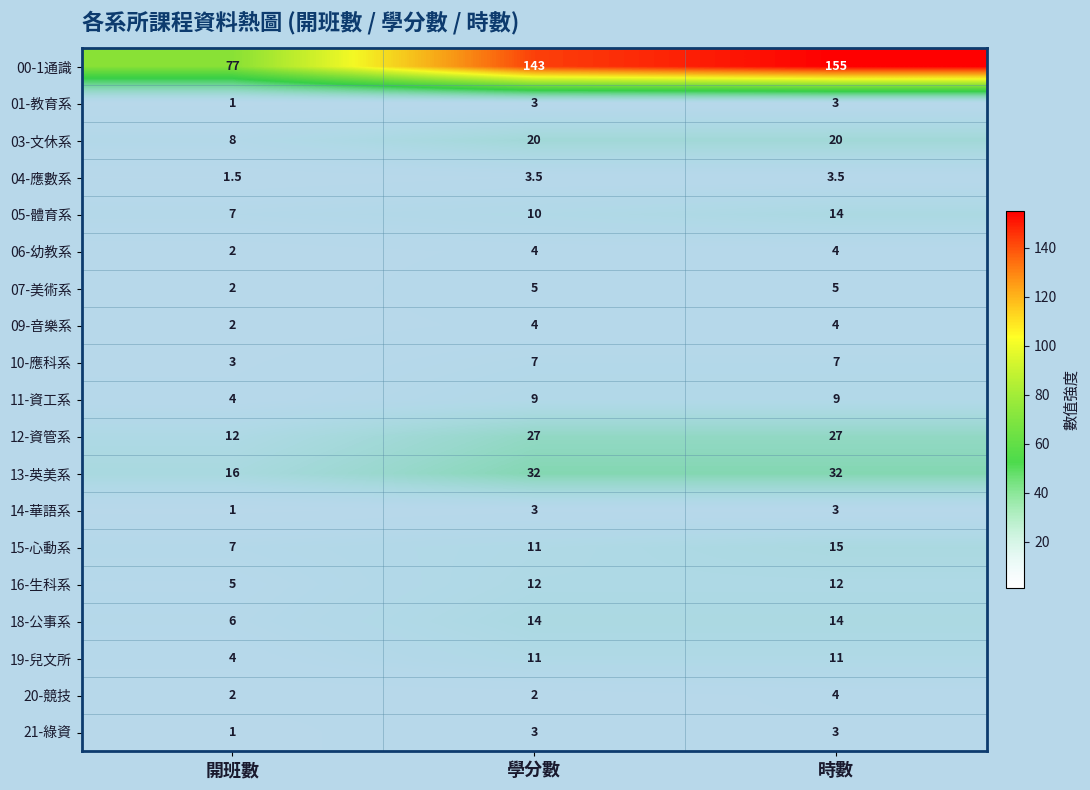

True or false: 06-幼教系 has a value of 2.7 at 開班數.

False